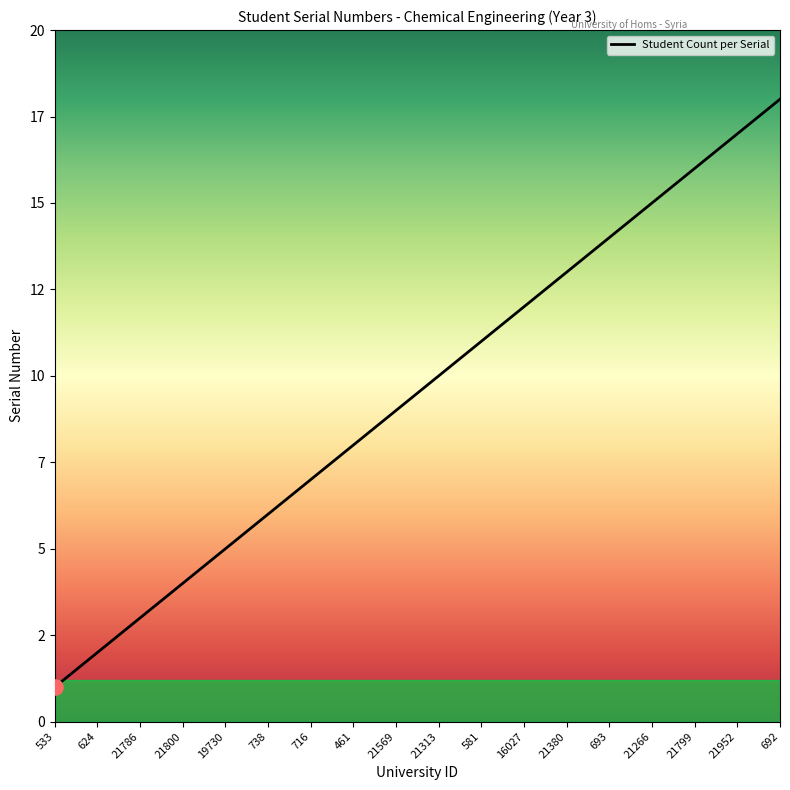

Which has a higher value, 21799 or 581?

21799